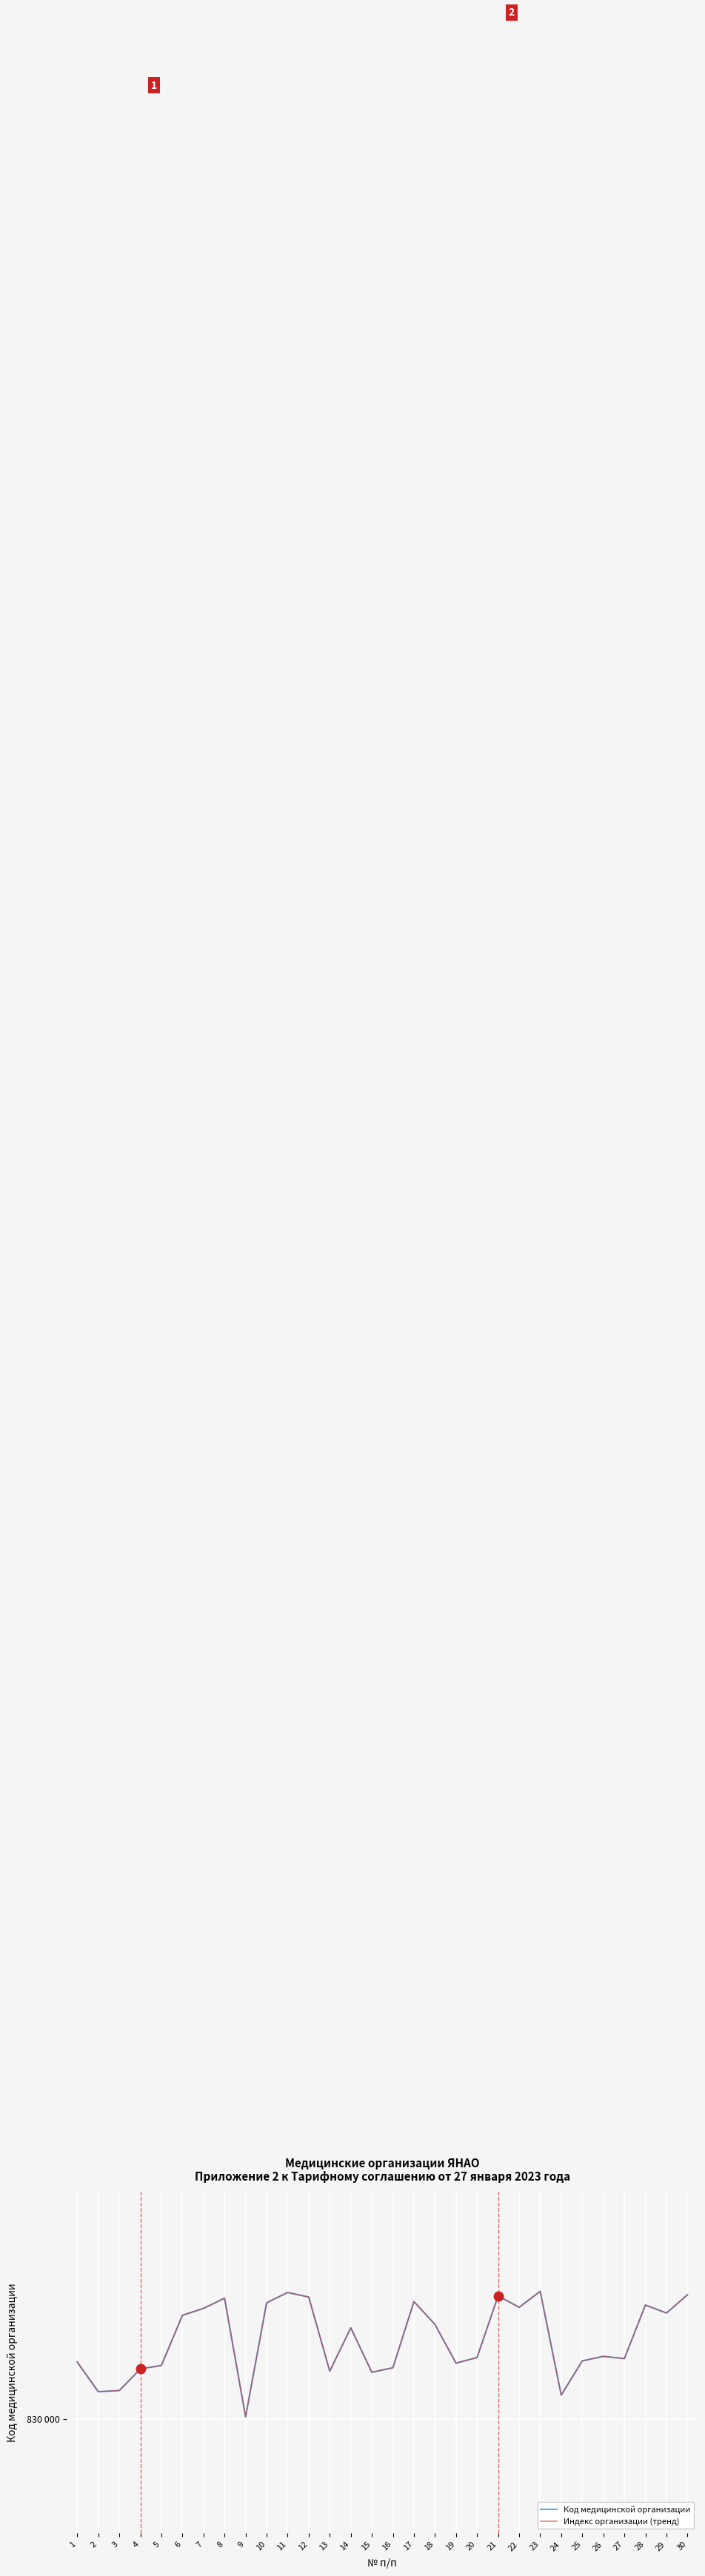

Does the chart display data point markers on the line(s)?

No